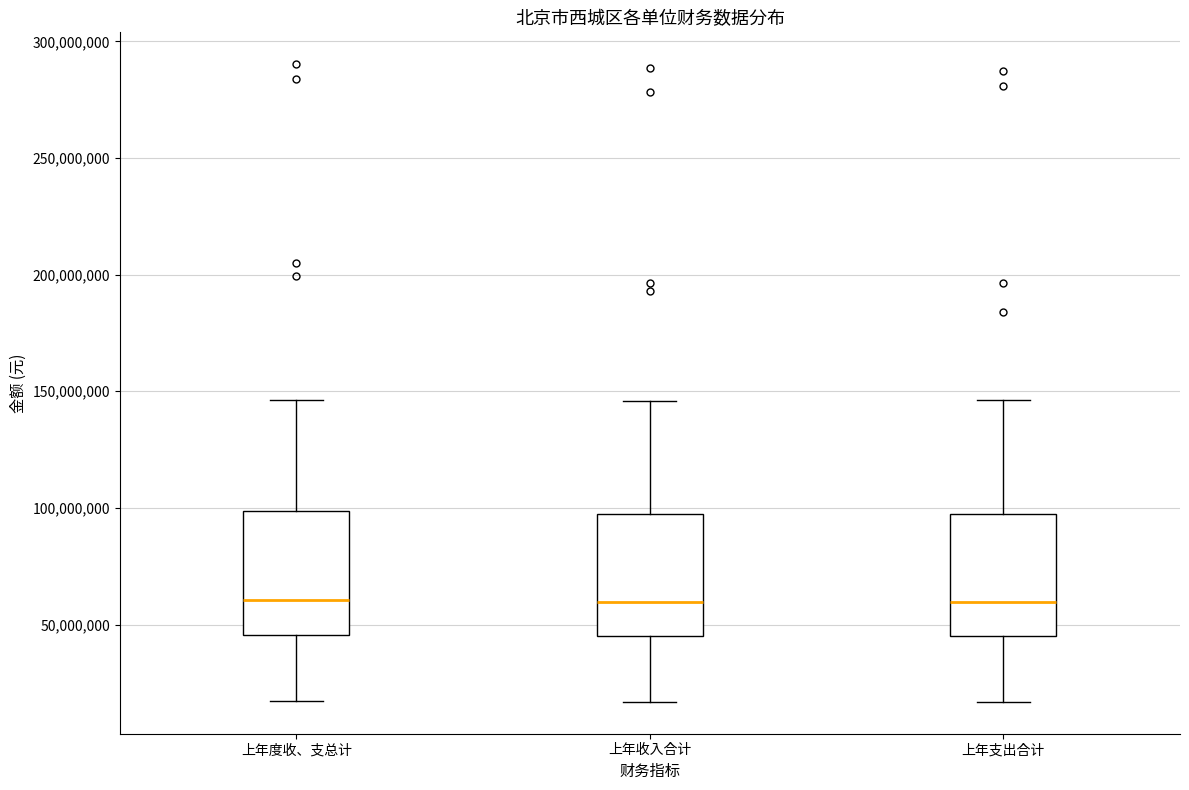

Where is the lower edge of the box for 上年支出合计 on the y-axis? The values are not printed on the chart, so give them approximately, as read against the axis.

45000000